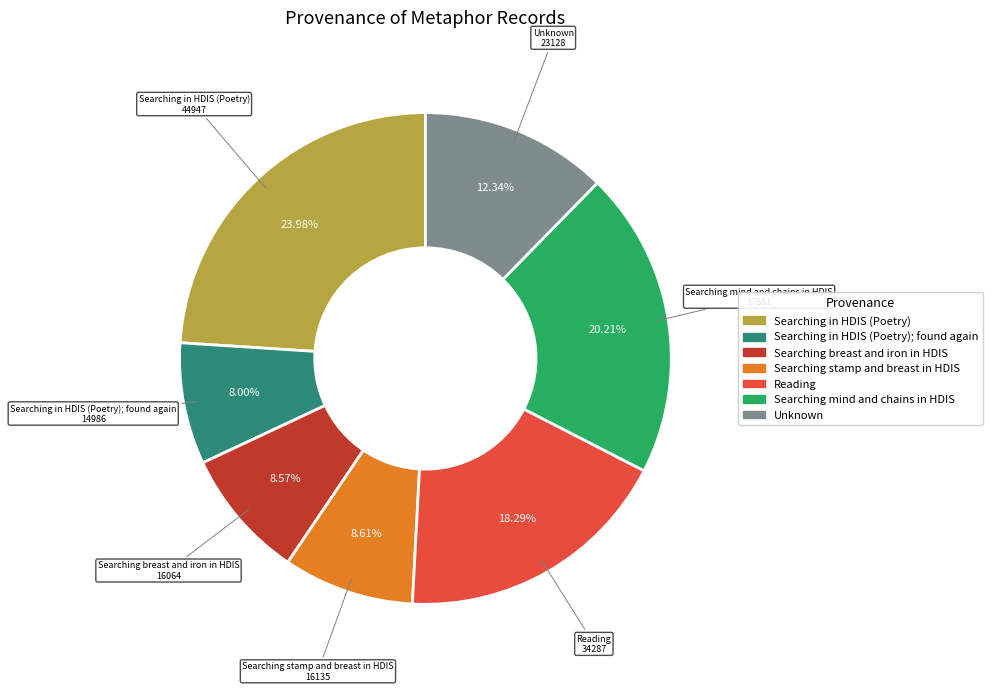

How many segments does this pie chart have?

7